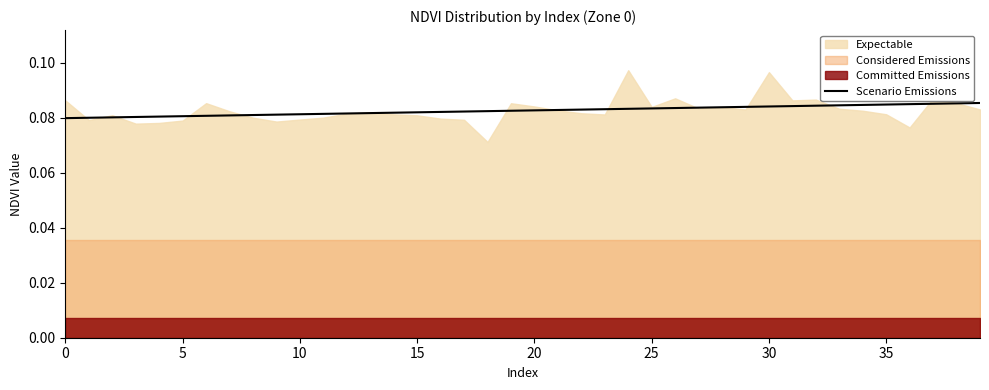

What is the maximum value shown in the chart?

0.1